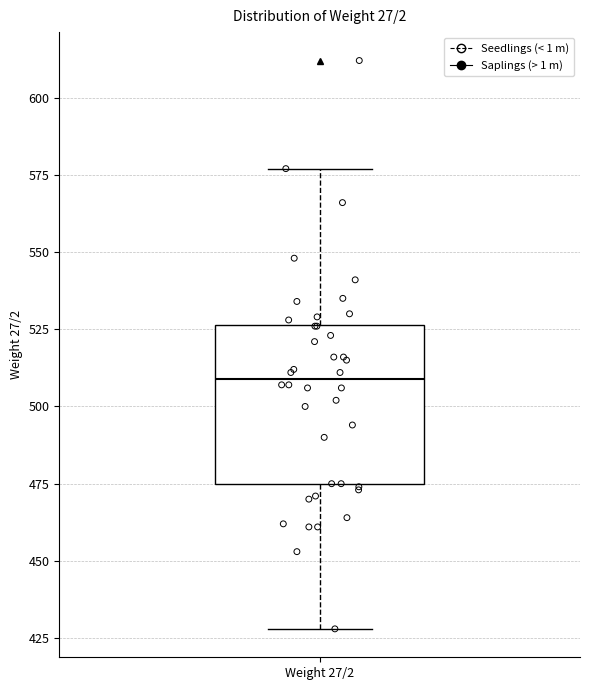

Transcribe this box plot: give where the median line is, the range the box spans, and where the two whiskers end, as read against the y-axis. The values are not printed on the chart, so give them approximately, as read against the axis.

median 510, box 475 to 525, whiskers 430 to 575